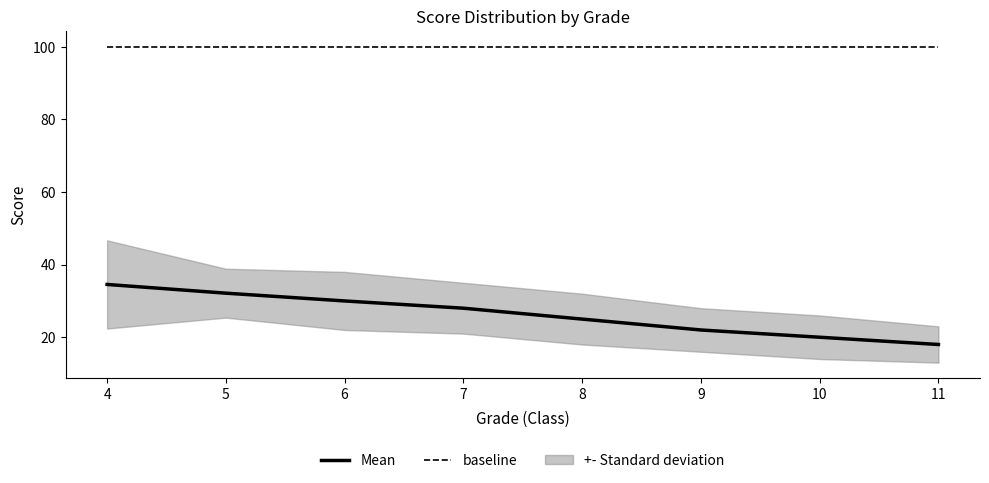

Which series has the largest total across all categories?

baseline